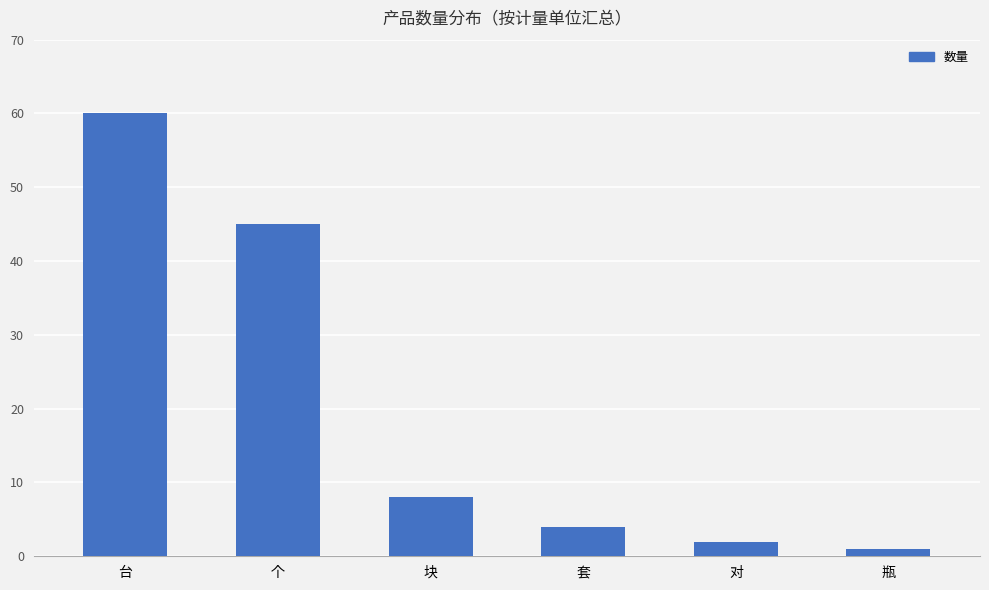

Reading right to left, list all the values displayed in this chart.

1	2	4	8	45	60